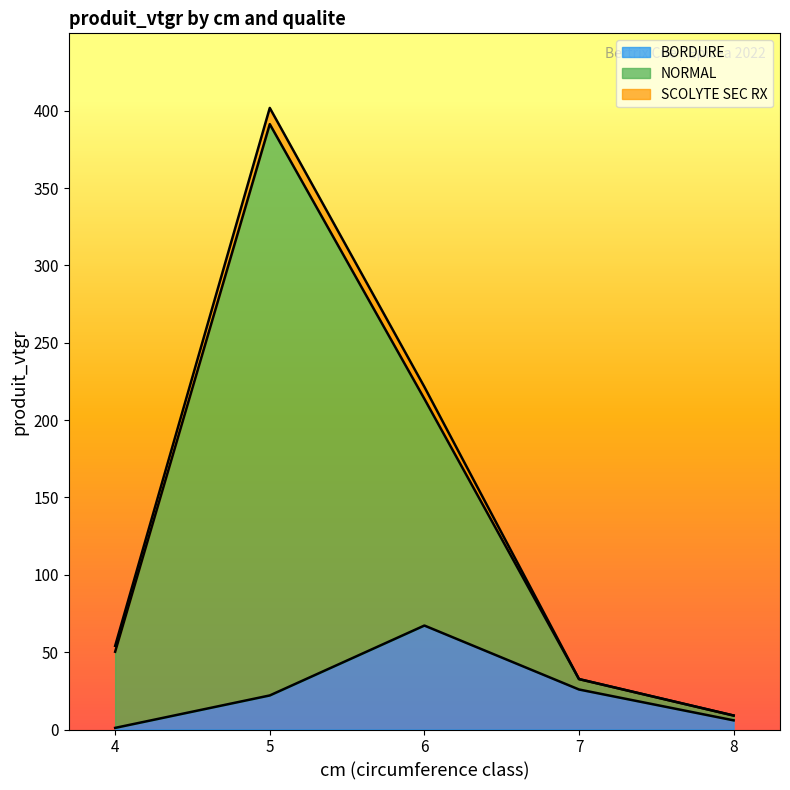

At which label does NORMAL reach its minimum?

8